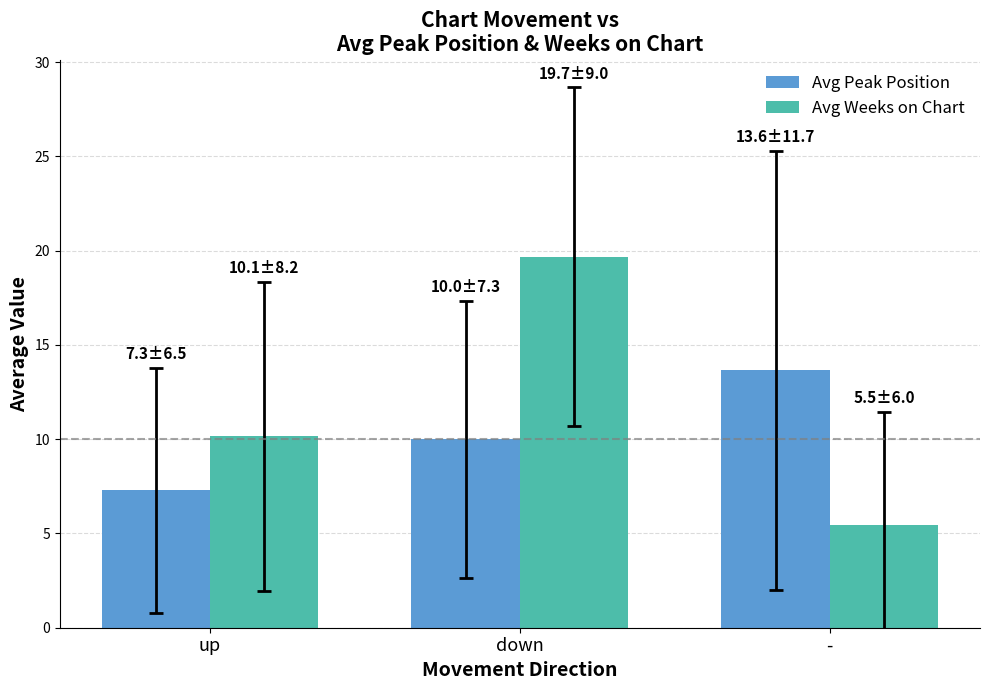

What is the difference between the second highest and minimum values in the Avg Peak Position series?

2.7